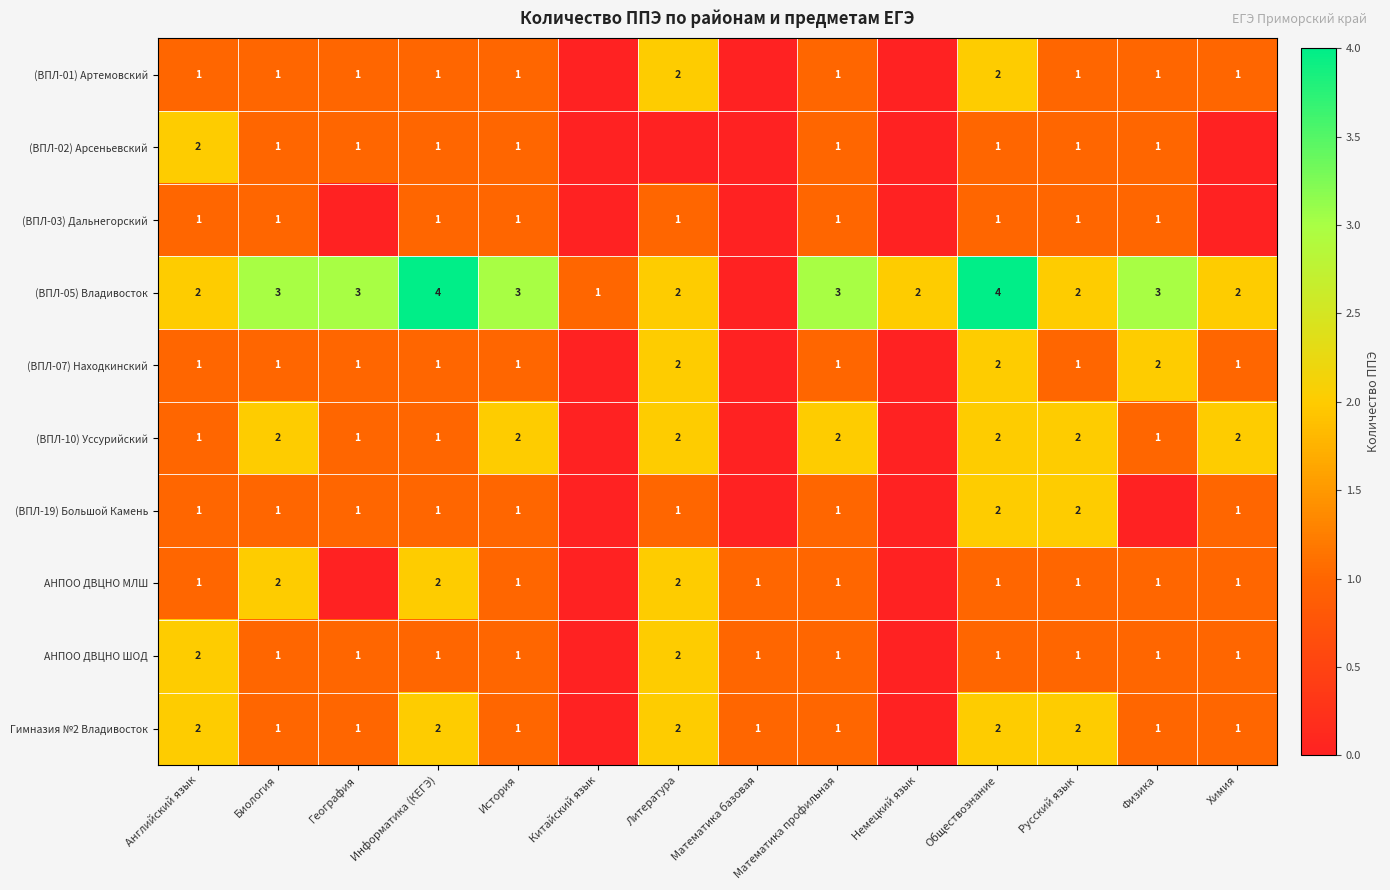

What is the sum of the Гимназия №2 Владивосток values at Математика профильная and Английский язык?

3